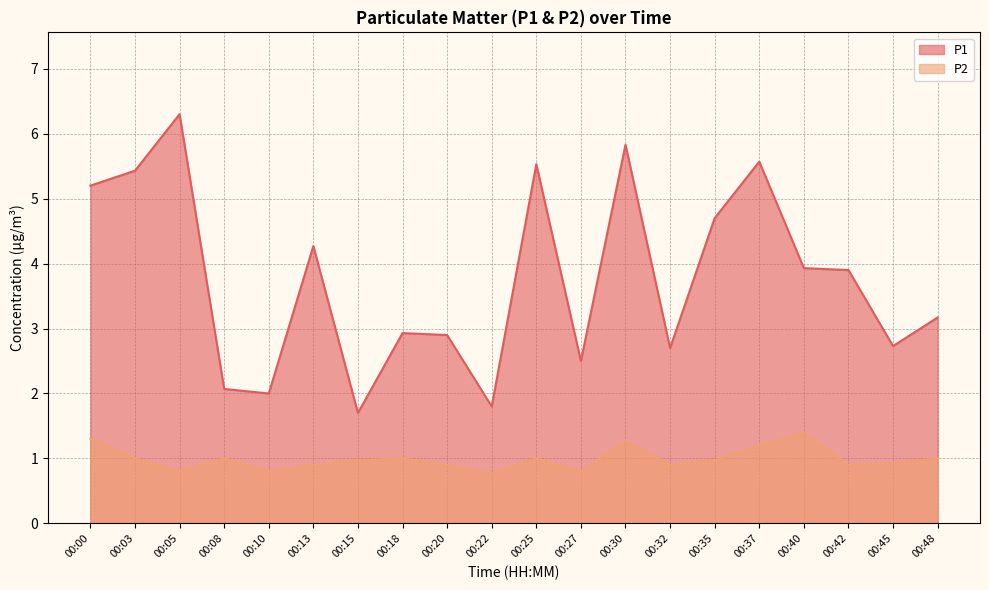

Where is P2 nearest to the value 1?

00:03